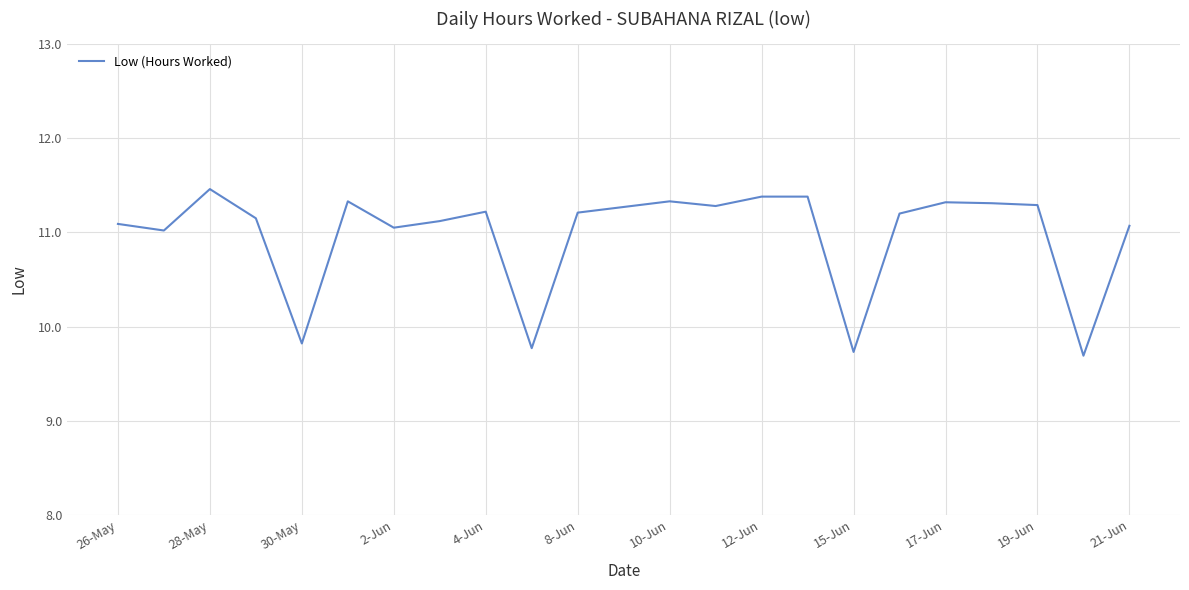

What is the greatest value displayed?

11.5